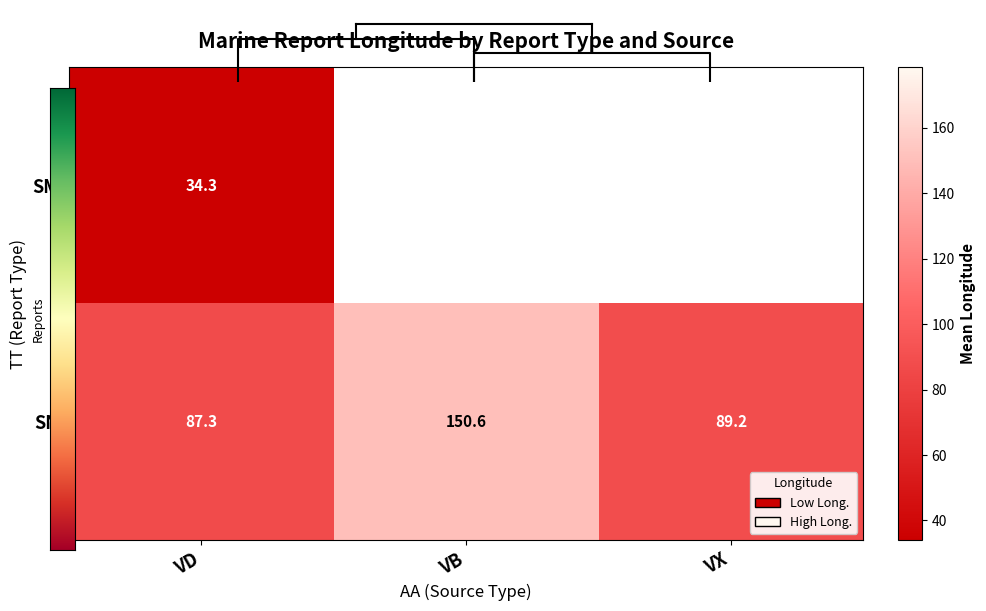

Which series has the largest total across all categories?

SN